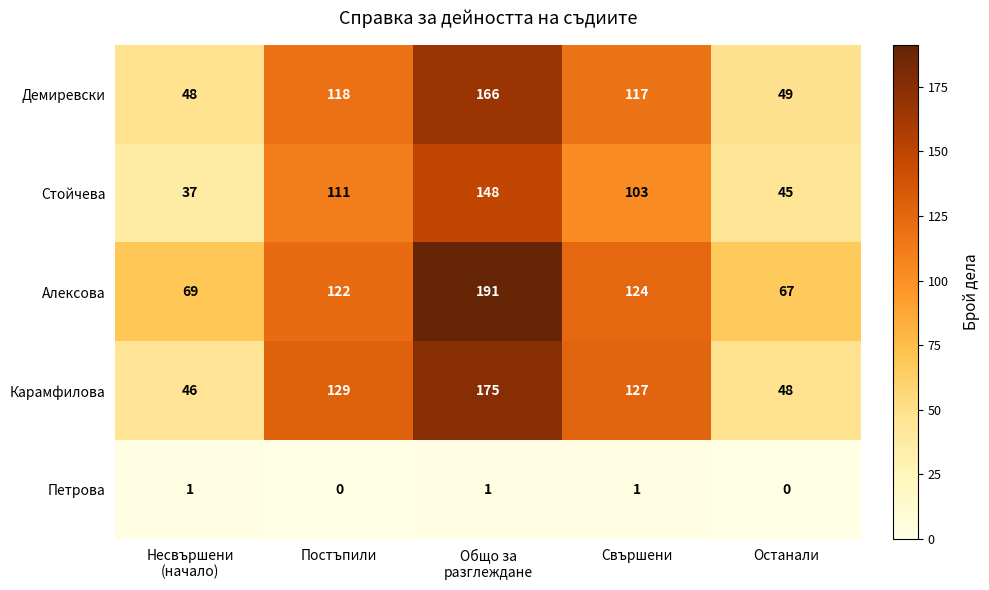

What is the difference between the Стойчева values at Останали and Постъпили?

66